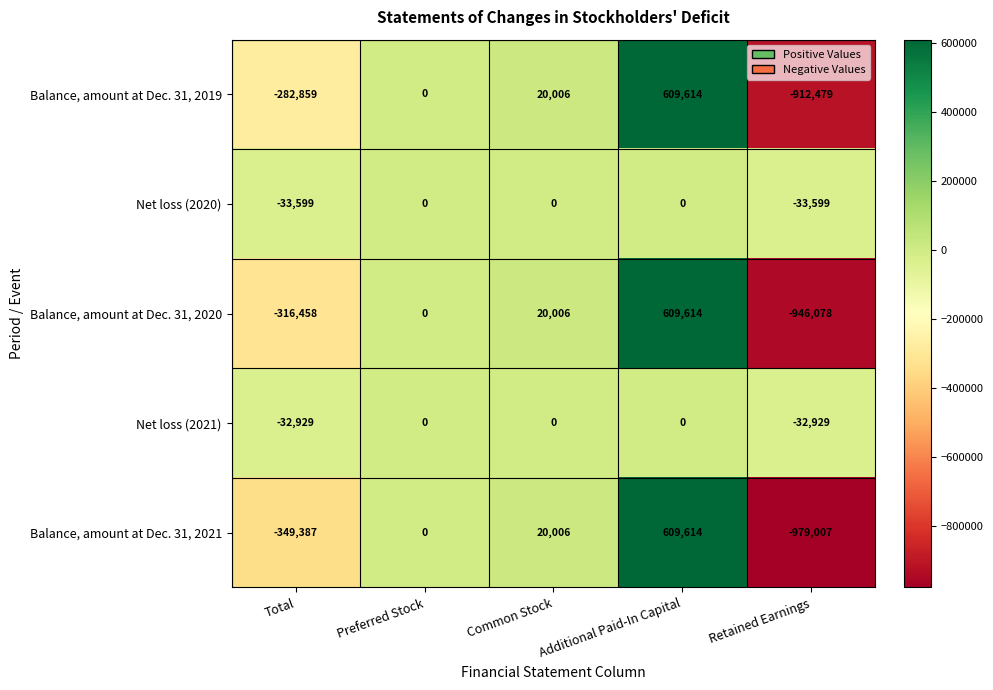

Which category has the lowest value across all series?

Retained Earnings